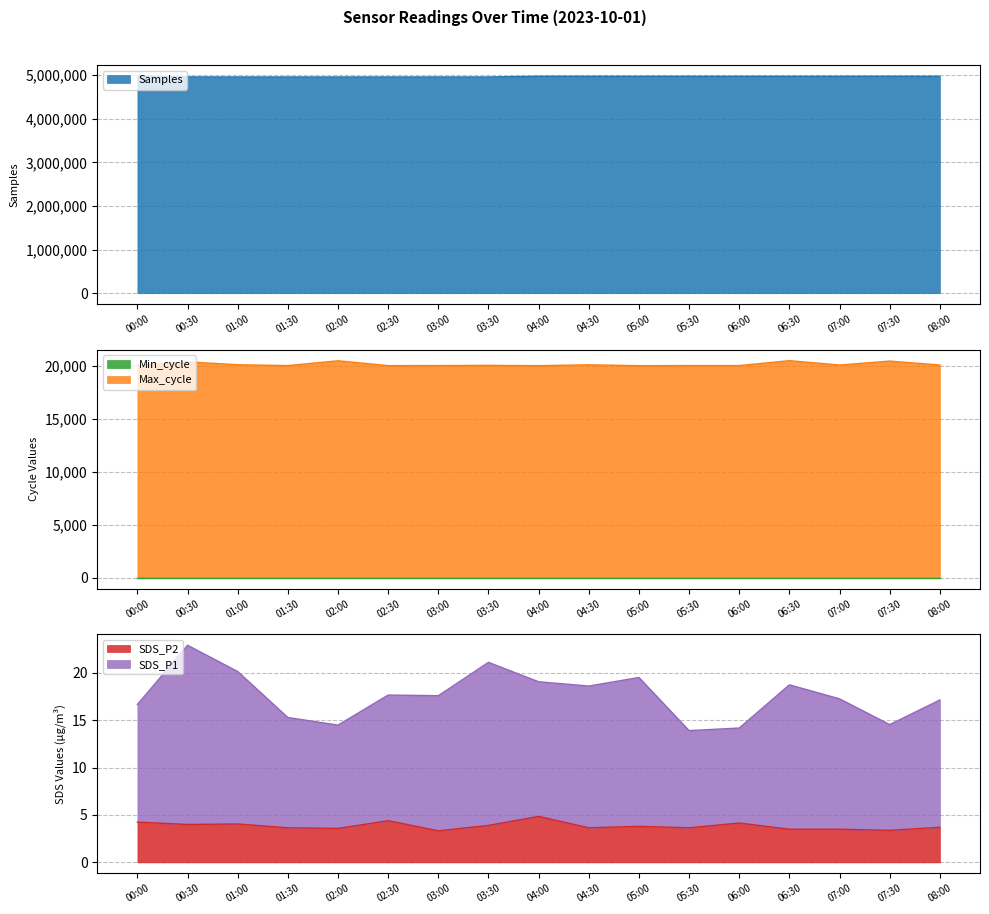

Between 01:00 and 07:00, which is larger?

07:00